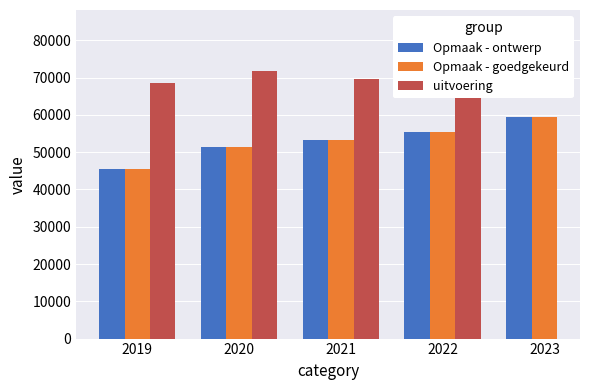

The value of Opmaak - goedgekeurd at 2019 is 45371.0. True or false?

True